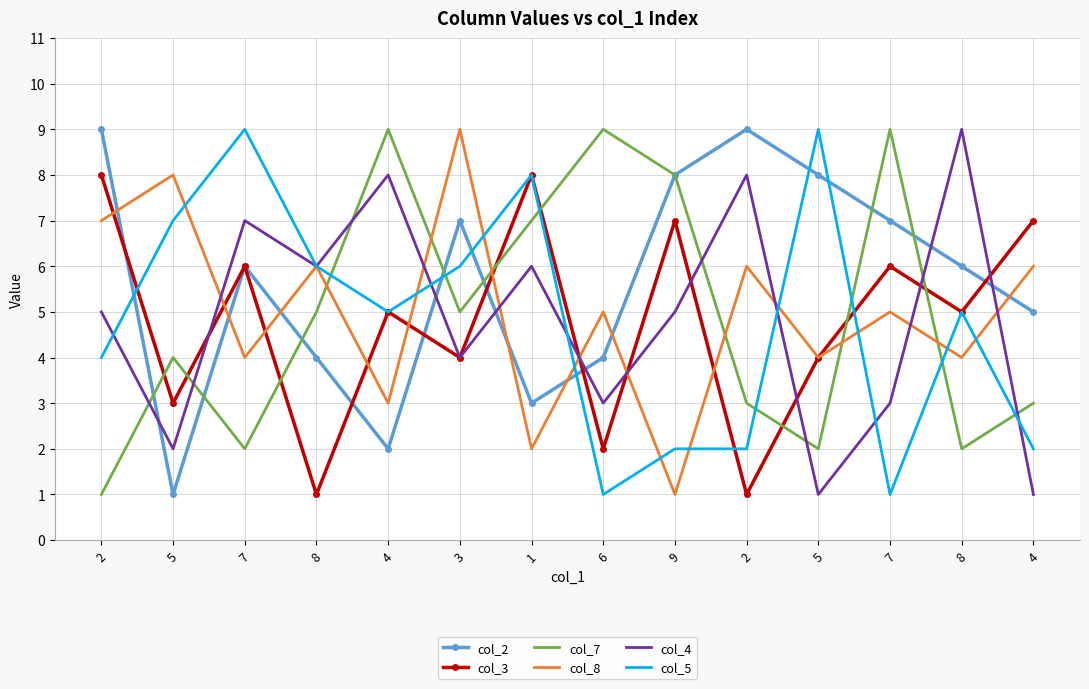

What are all the series names shown in the legend?

col_2, col_3, col_7, col_8, col_4, col_5